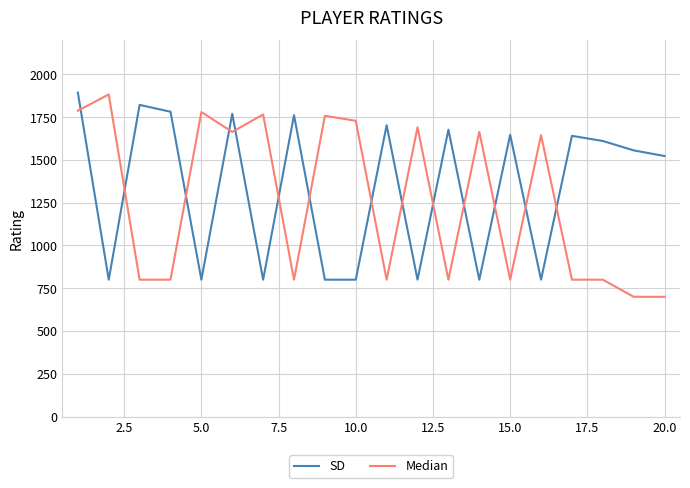

What is the minimum value for SD?

800